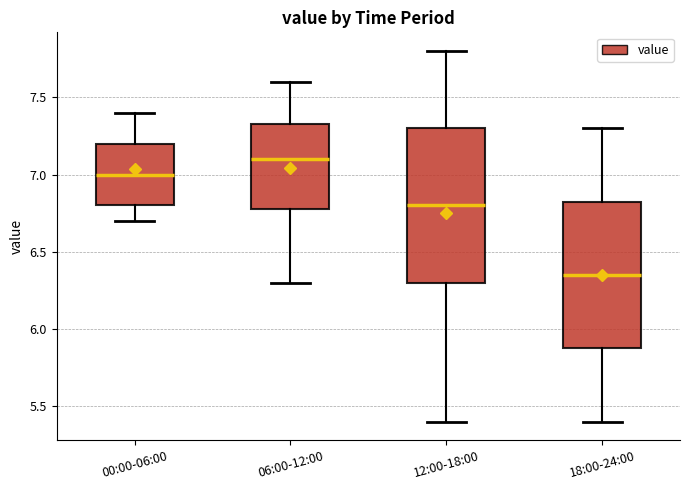

Reading left to right, read every box against the y-axis: the position of its median line, the range the box covers, and the ends of its whiskers. The values are not printed on the chart, so give them approximately, as read against the axis.

00:00-06:00: median 7.00, box 6.80 to 7.20, whiskers 6.70 to 7.40
06:00-12:00: median 7.10, box 6.80 to 7.35, whiskers 6.30 to 7.60
12:00-18:00: median 6.80, box 6.30 to 7.30, whiskers 5.40 to 7.80
18:00-24:00: median 6.35, box 5.90 to 6.85, whiskers 5.40 to 7.30